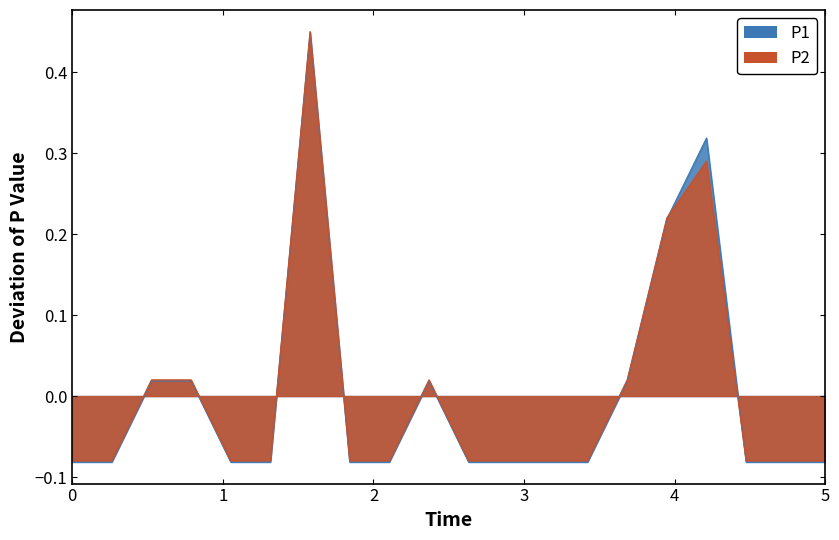

What is the difference between the maximum and minimum values in the P1 line series?

0.5